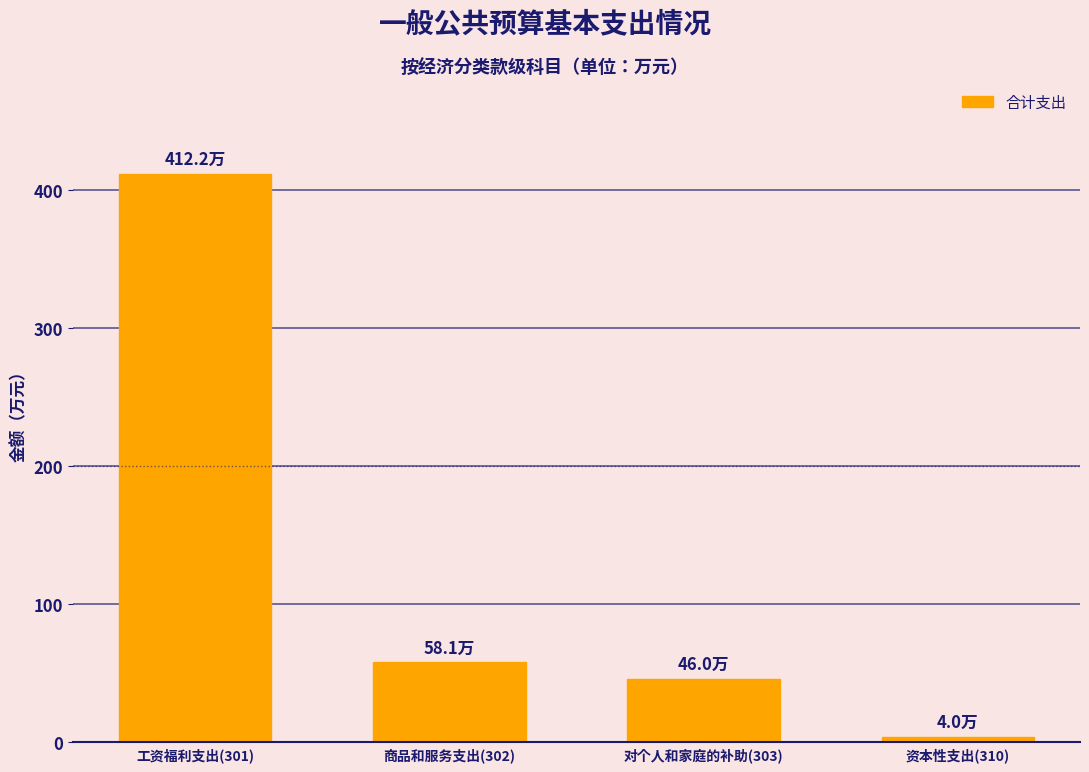

Reading right to left, transcribe all the data shown in this chart.

资本性支出(310)=4.0	对个人和家庭的补助(303)=46.0	商品和服务支出(302)=58.1	工资福利支出(301)=412.2